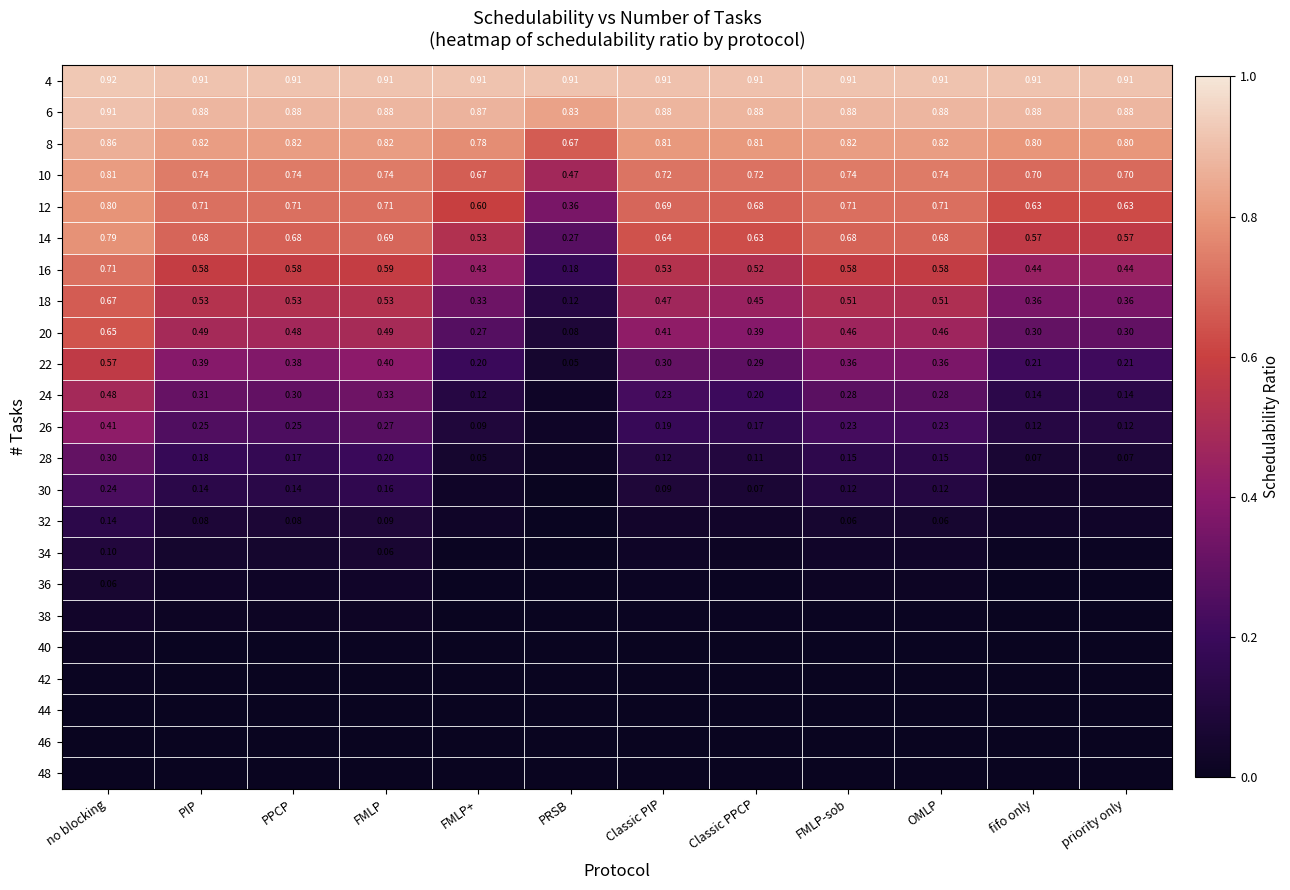

At which label does 20 reach its minimum?

PRSB